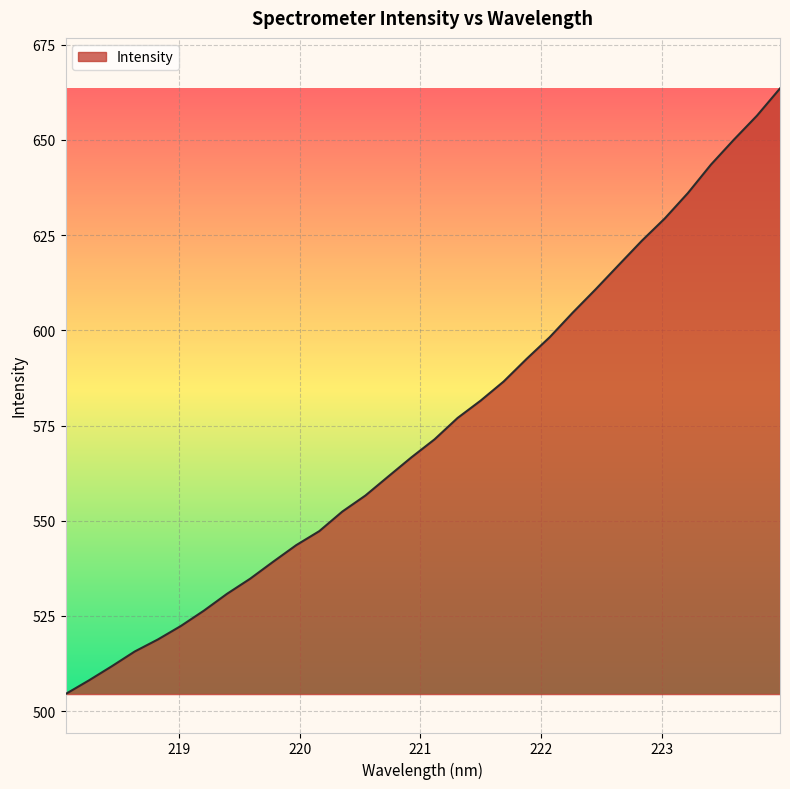

Does the chart display data point markers on the line(s)?

No